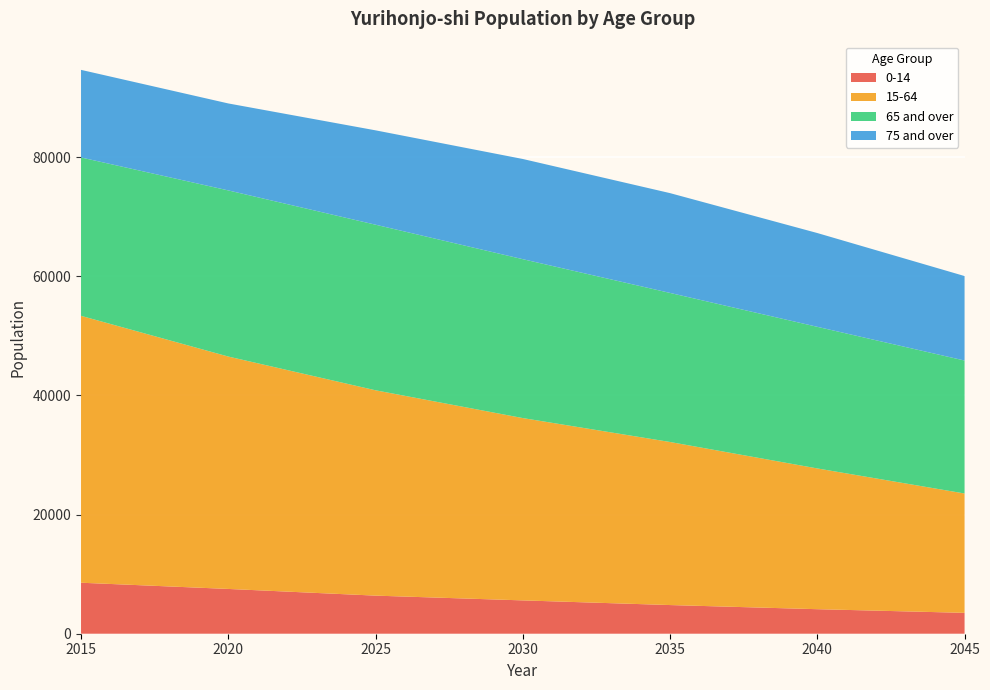

Reading right to left, what are all the values shown in this chart?

0-14: 2045=3504	2040=4117	2035=4811	2030=5594	2025=6393	2020=7515	2015=8558
15-64: 2045=20030	2040=23622	2035=27366	2030=30597	2025=34462	2020=39001	2015=44792
65 and over: 2045=22314	2040=23767	2035=25016	2030=26666	2025=27789	2020=27882	2015=26577
75 and over: 2045=14179	2040=15740	2035=16751	2030=16816	2025=15838	2020=14597	2015=14703